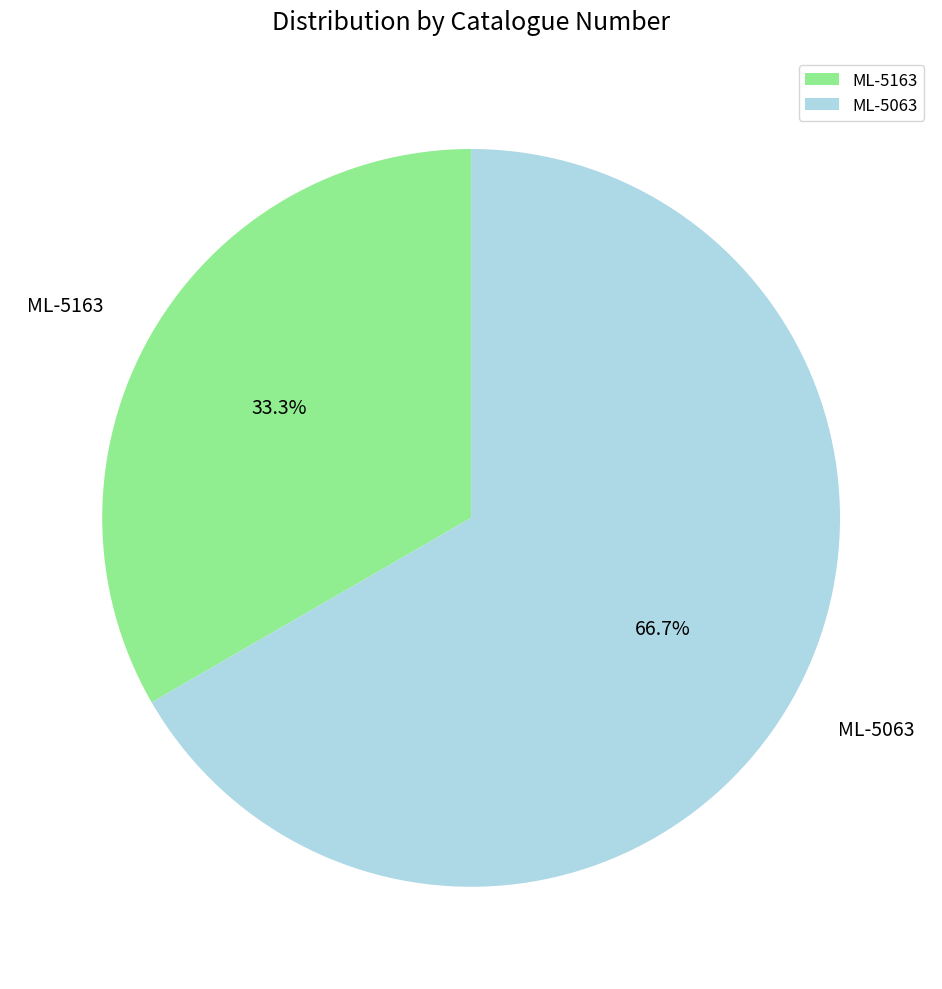

What percentage is the ML-5063 slice, to the nearest percent?

67%